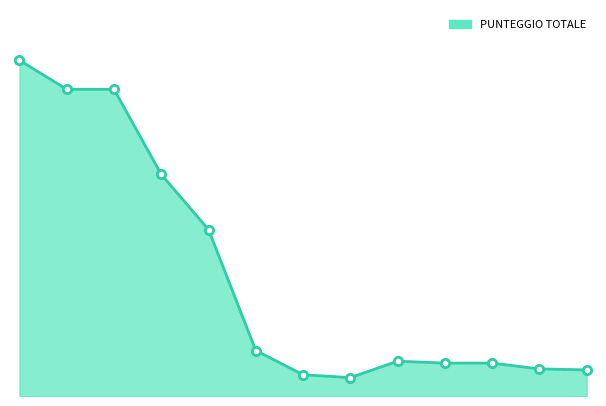

Is this an area chart (filled region under the line)?

Yes